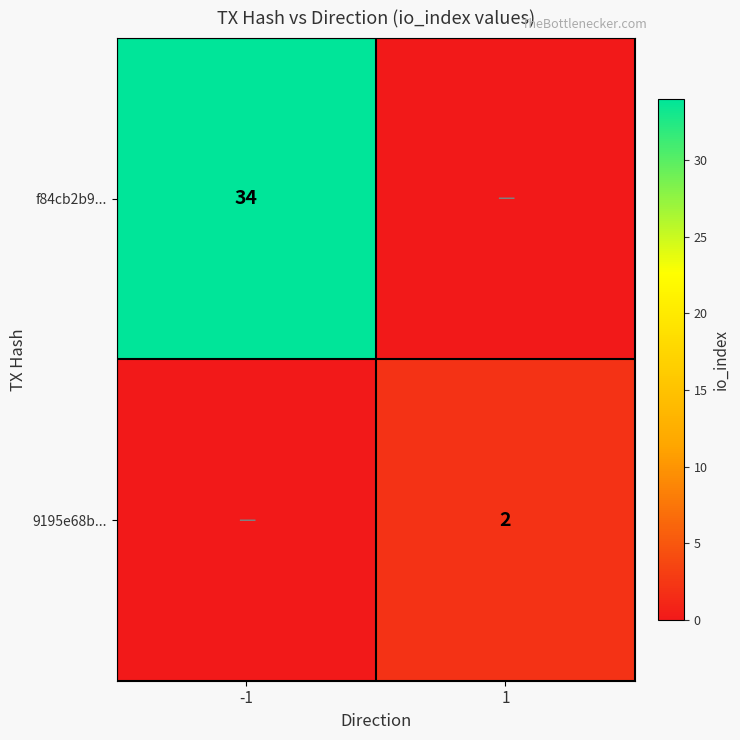

The 9195e68b... series shows 2 at 1. True or false?

True